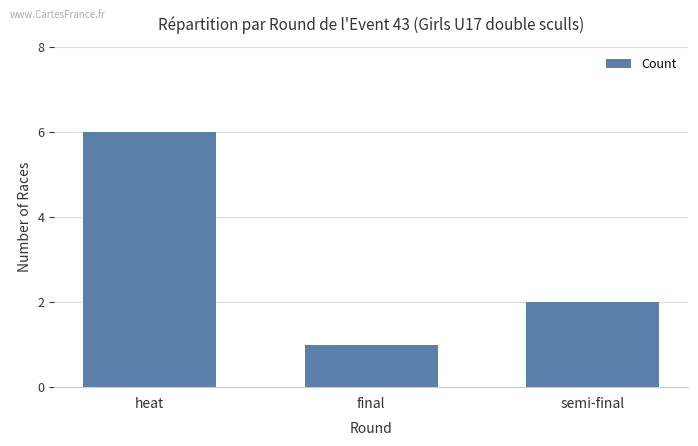

The chart shows a value of 1 at final. True or false?

True